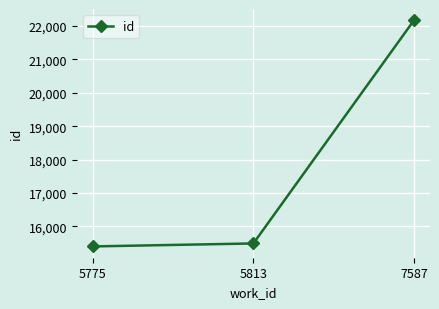

Does the chart have visible grid lines?

Yes